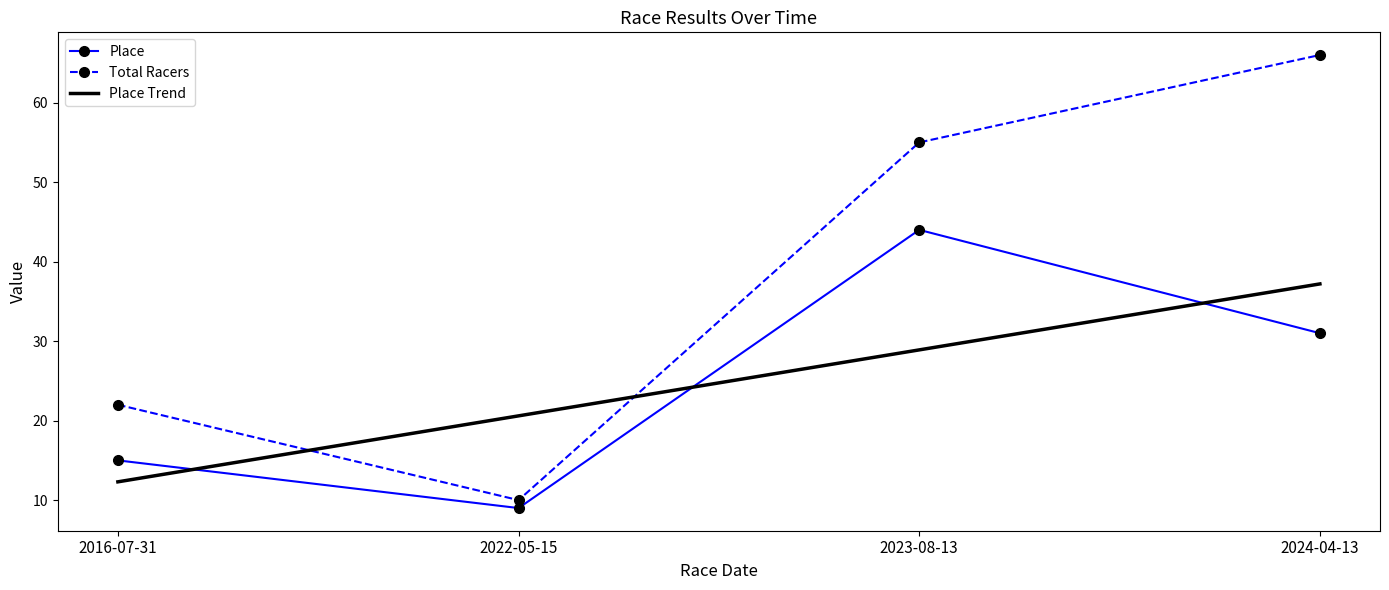

What is the total value across all series at 2023-08-13?

127.9